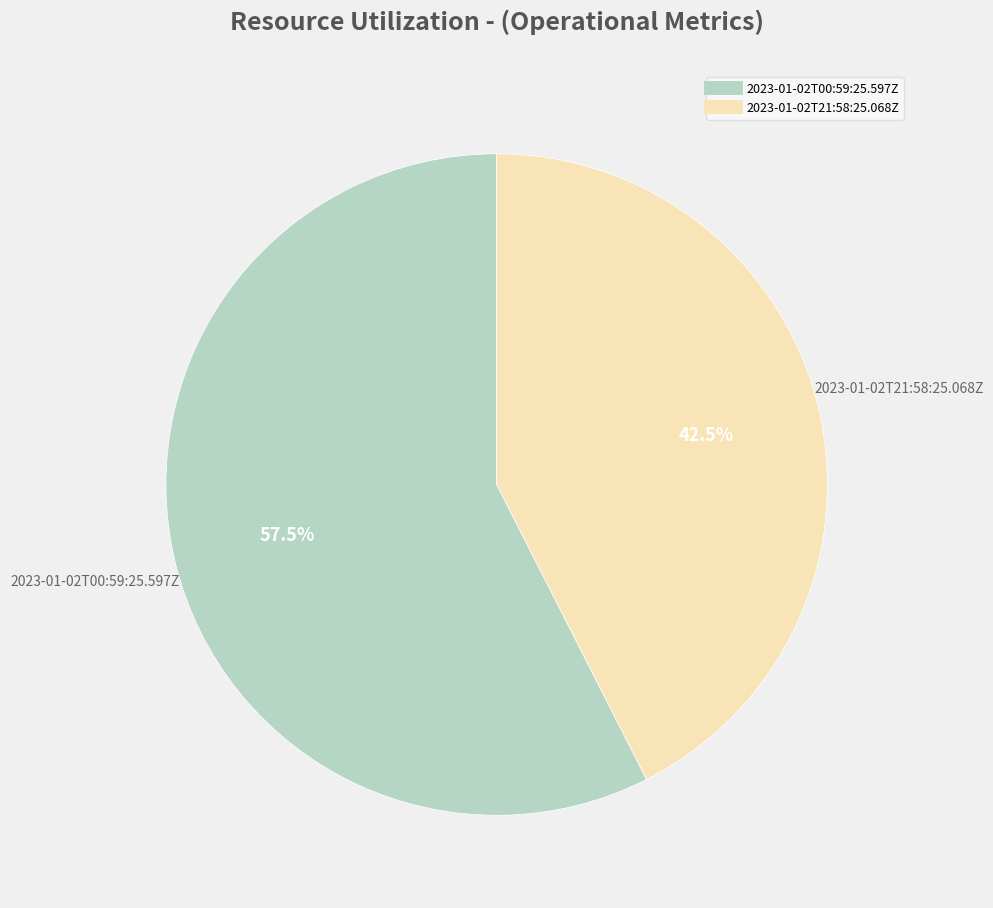

What is the smallest slice in the pie chart?

2023-01-02T21:58:25.068Z